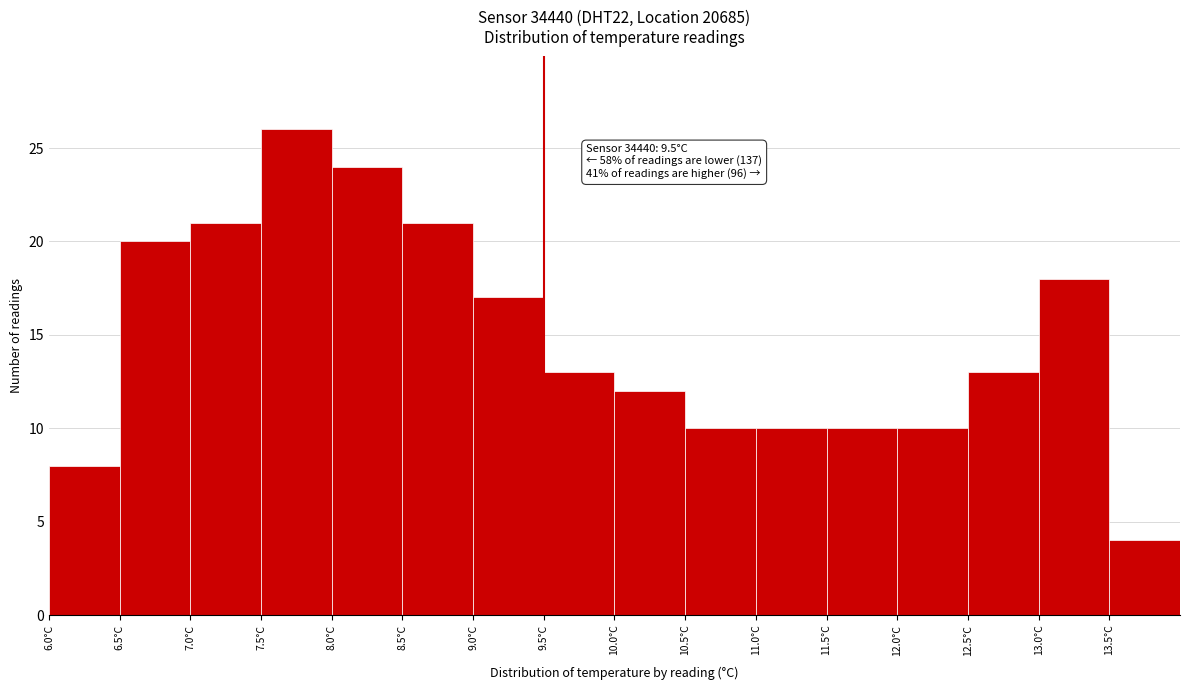

Which range on the x-axis has the tallest bar?

7.5 to 8.0